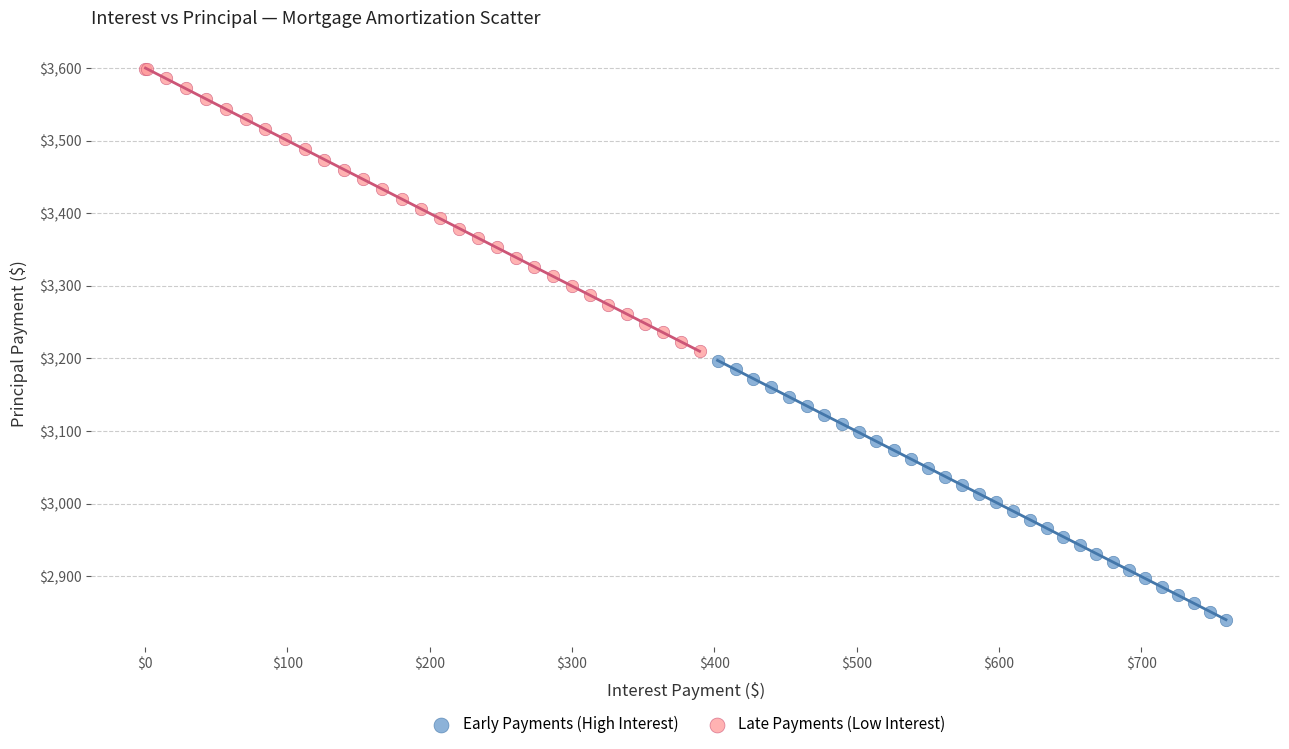

Which series has the widest spread of Y values?

Late Payments (Low Interest)